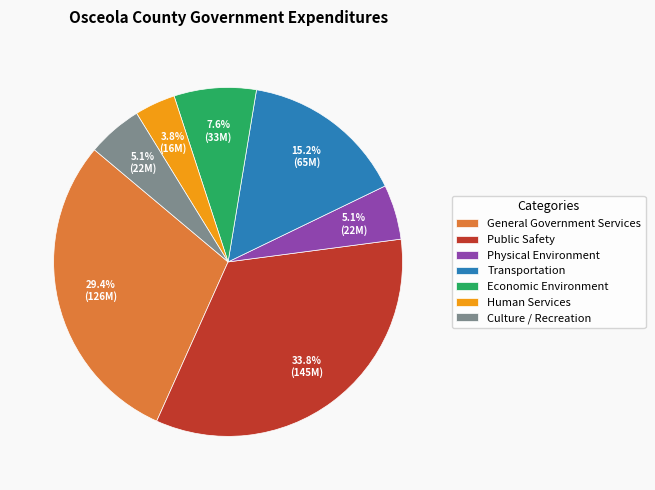

Between Culture / Recreation and Human Services, which is larger?

Culture / Recreation